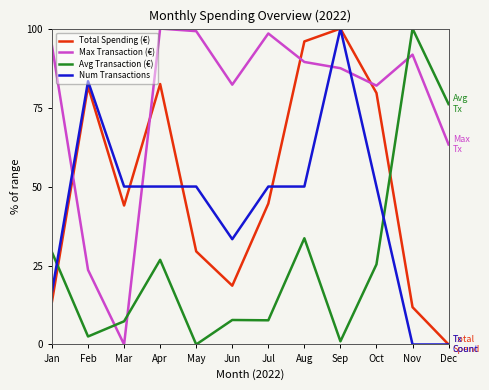

Where is Avg Transaction (€) nearest to the value 50?

Aug